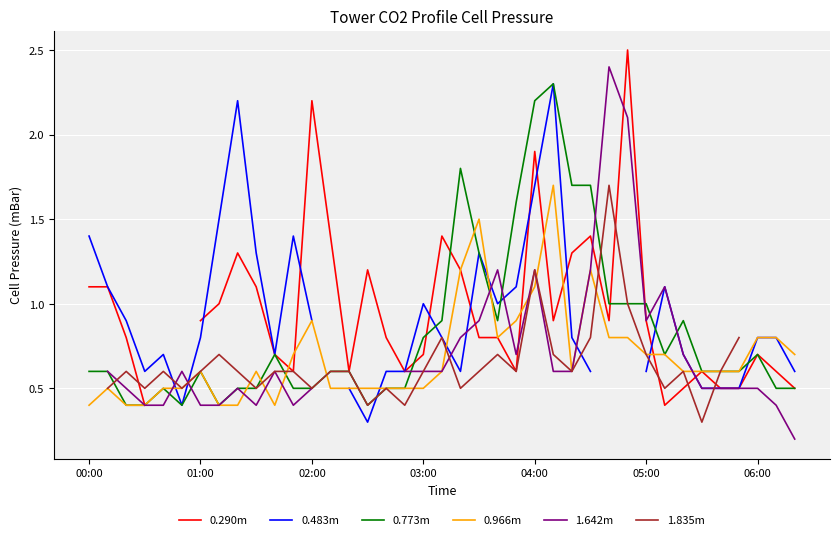

At how many categories does at least one series exceed 0?

39